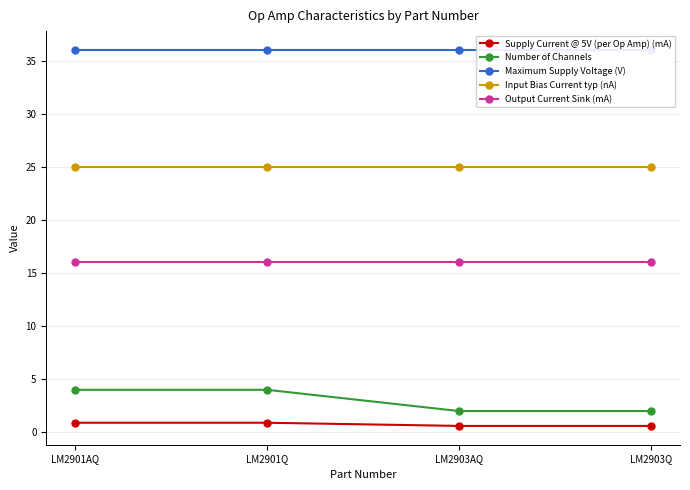

What is the greatest value displayed?

36.0